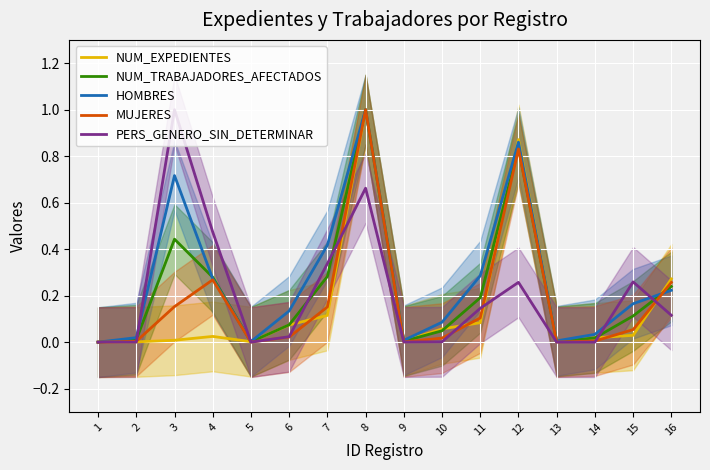

What is the value of the NUM_TRABAJADORES_AFECTADOS point at the 6th from the left?

0.1